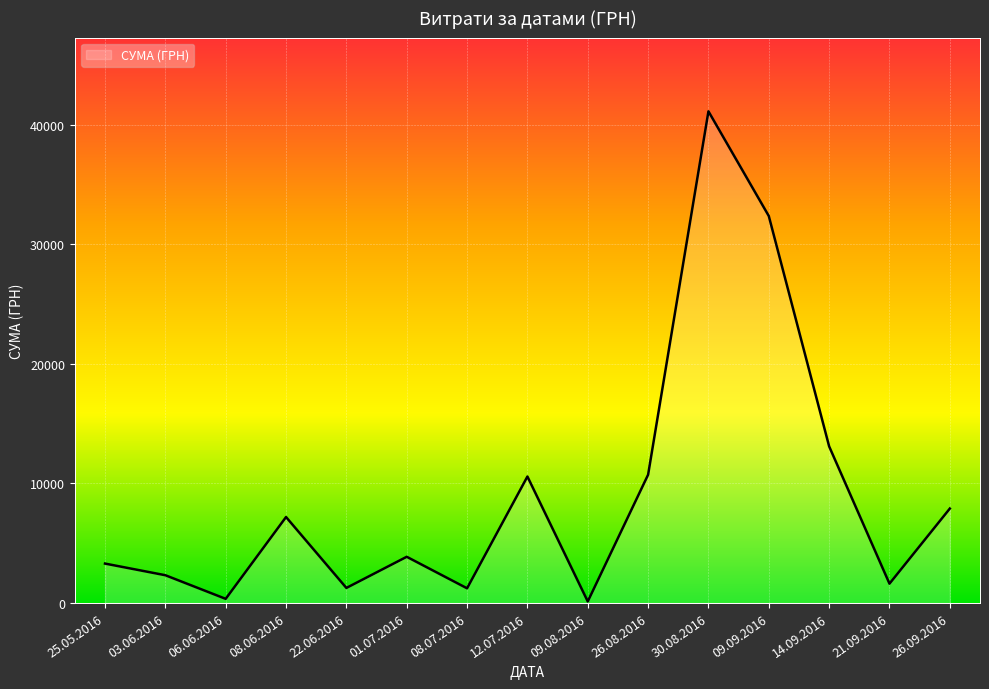

What is the average value?

9141.7